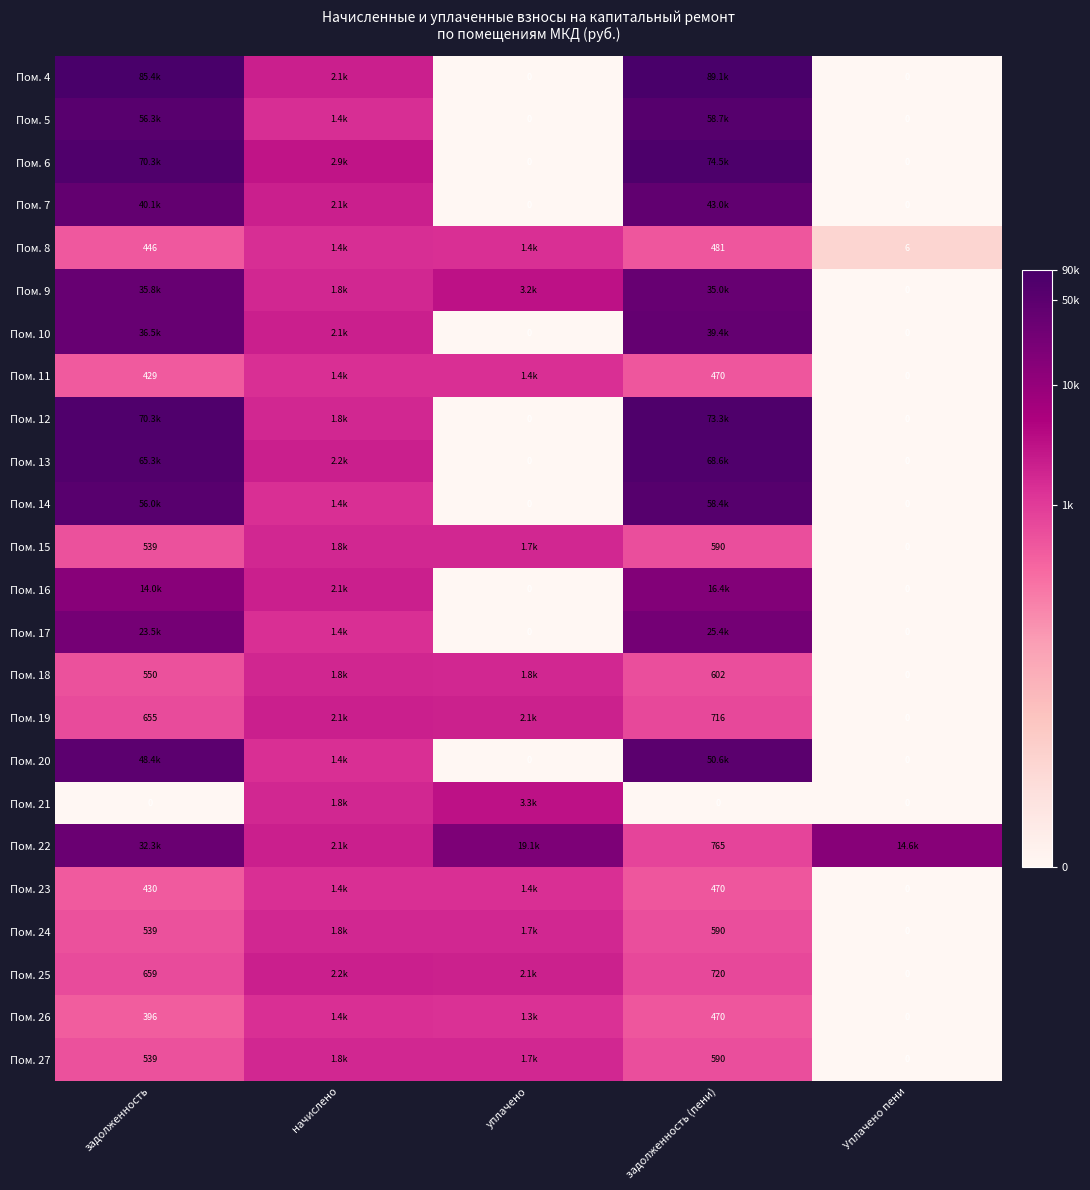

How many categories are shown in the chart?

5